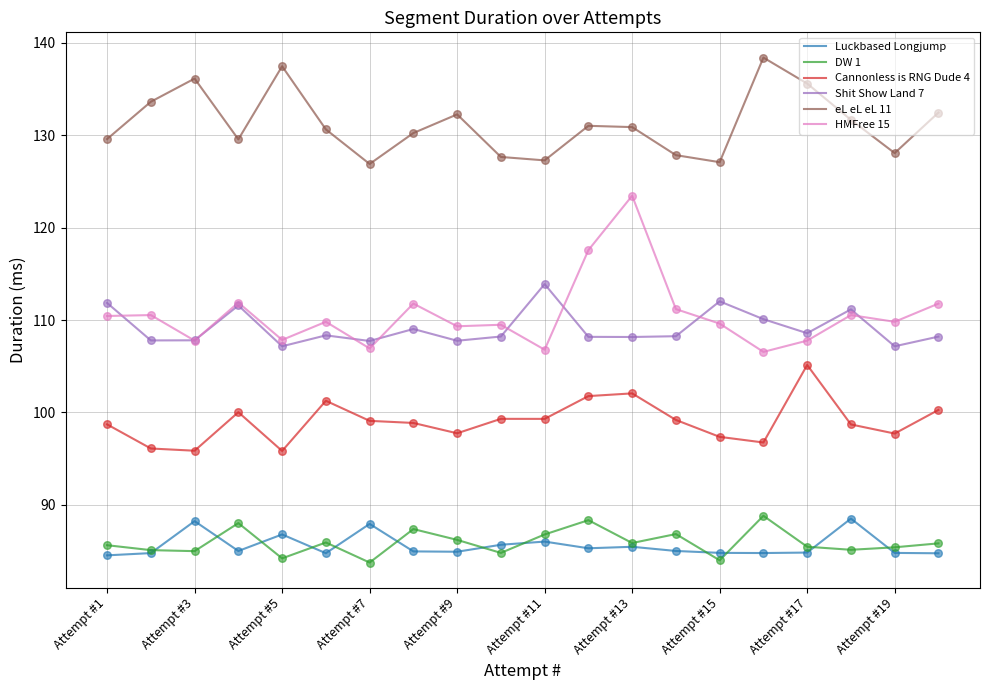

Which series has the largest total across all categories?

eL eL eL 11